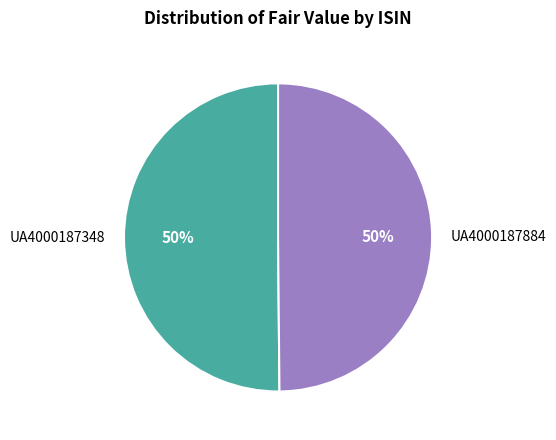

To the nearest percent, what percentage of the pie is UA4000187884?

50%